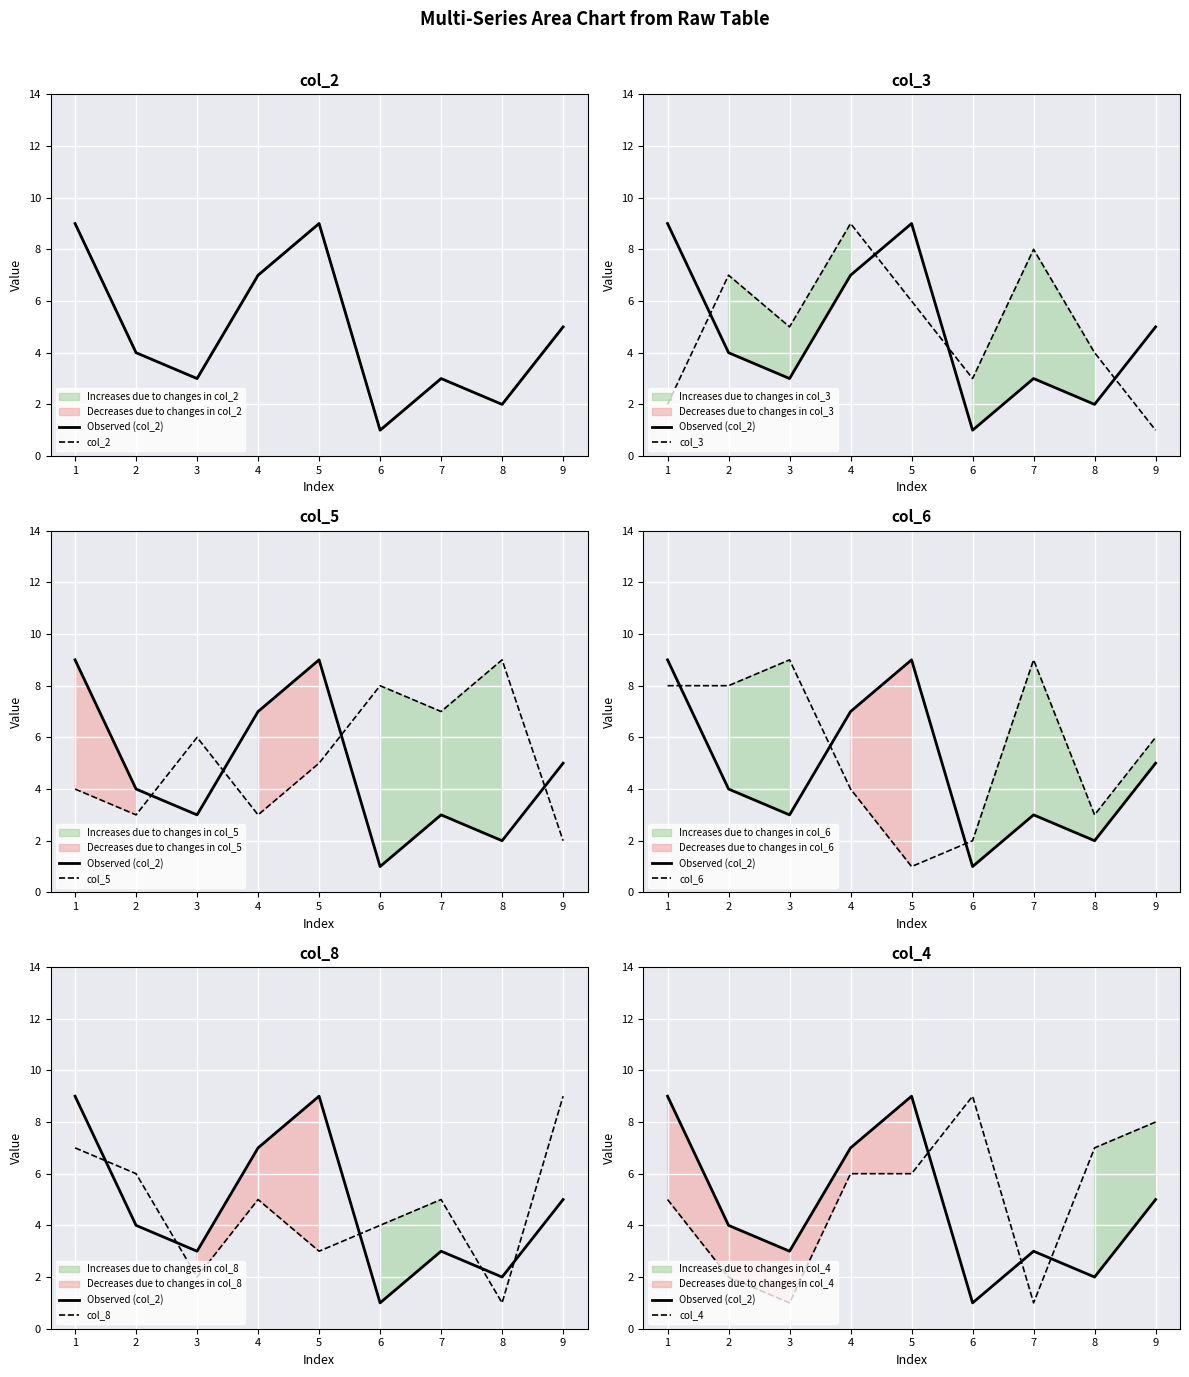

At which label is col_5 closest to 5?

5